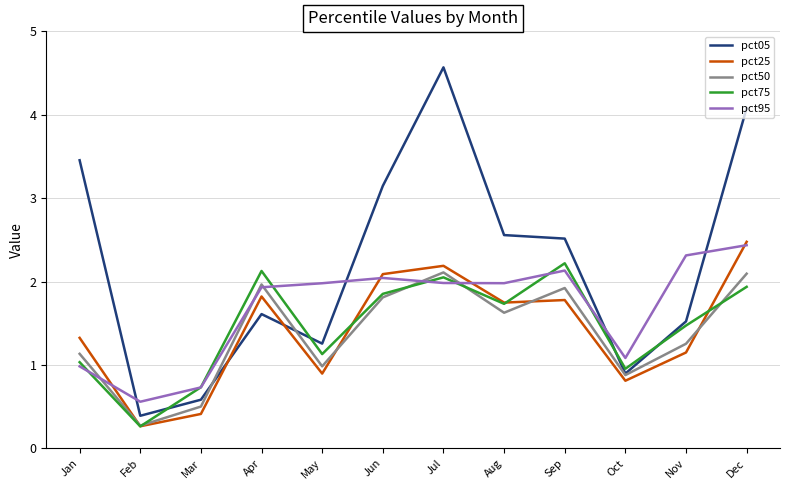

At how many categories does at least one series exceed 1?

10